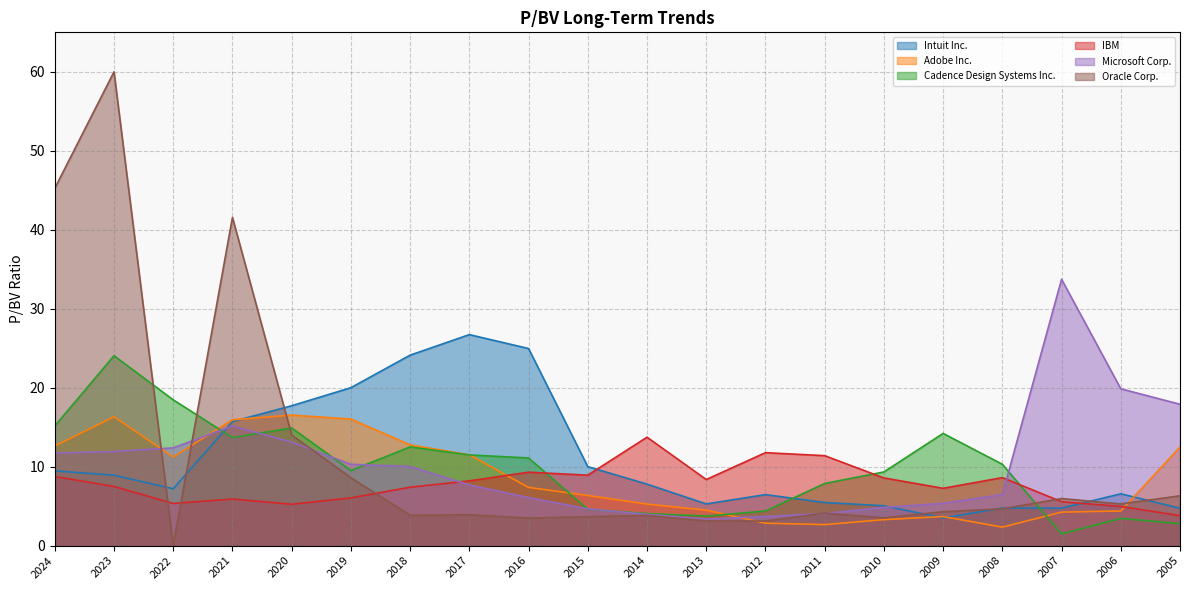

At which category is the sum across all series the highest?

2023